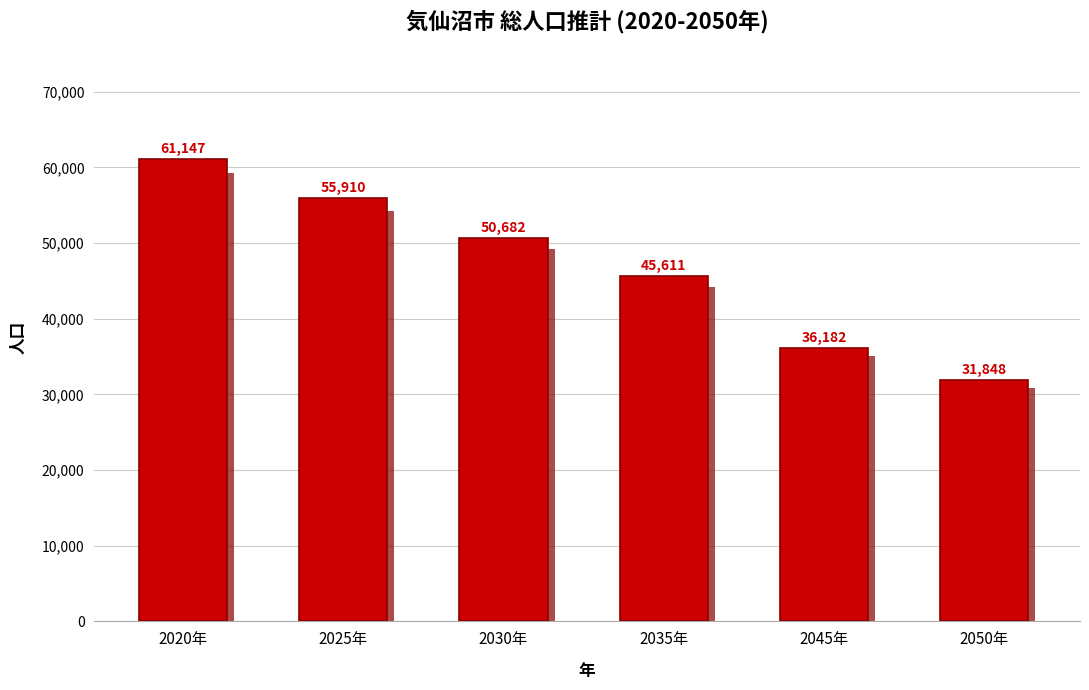

Is it true that the value at 2020年 is 61147?

True